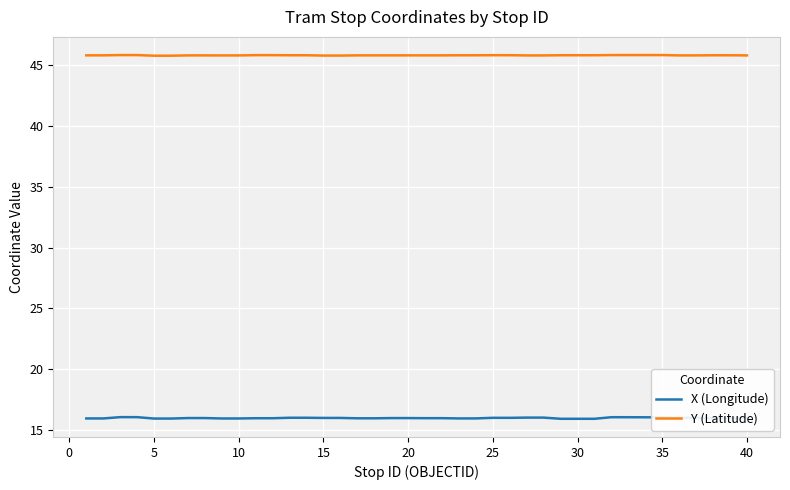

Which series has the largest total across all categories?

Y (Latitude)